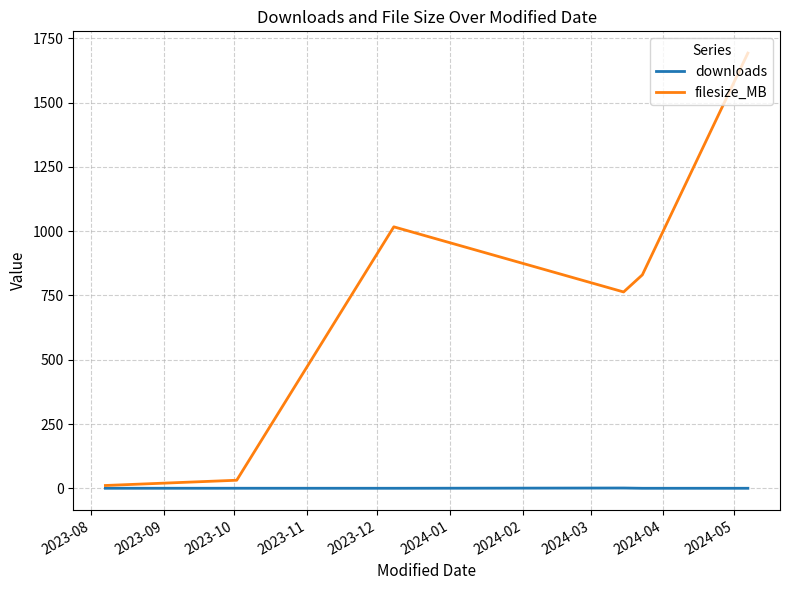

Which series has the largest total across all categories?

filesize_MB